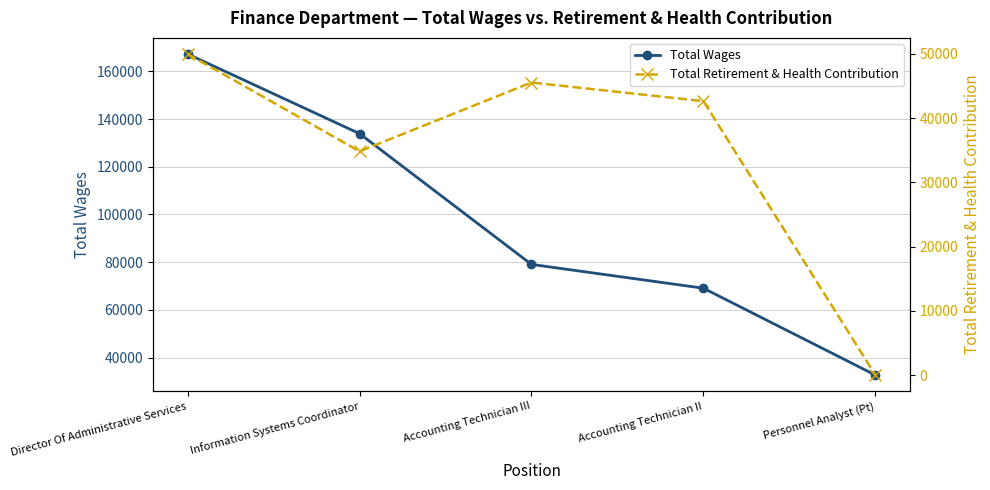

Is the value of Total Retirement & Health Contribution at Director Of Administrative Services greater than the value of Total Wages at Information Systems Coordinator?

No